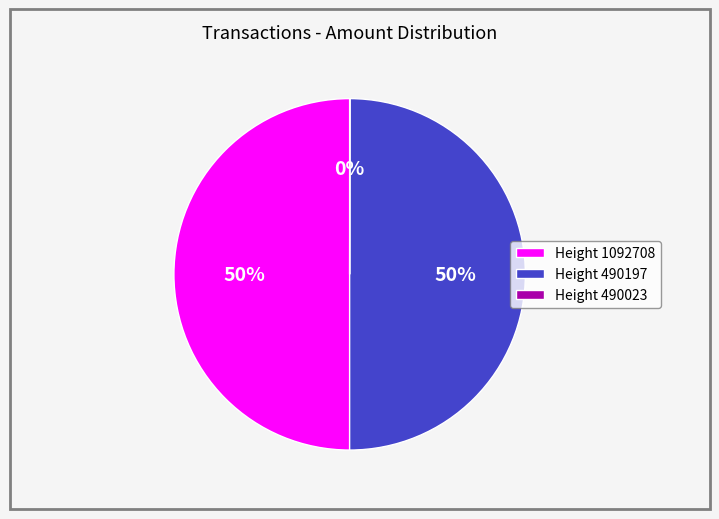

Is it true that Height 490197 is 38% of the pie?

False